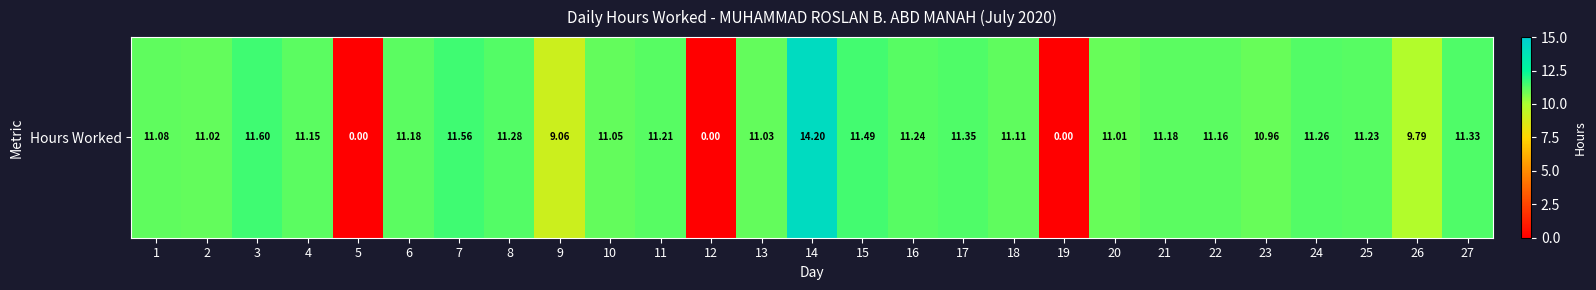

Rank the categories by value from lowest to highest.

5, 12, 19, 9, 26, 23, 20, 2, 13, 10, 1, 18, 4, 22, 6, 21, 11, 25, 16, 24, 8, 27, 17, 15, 7, 3, 14